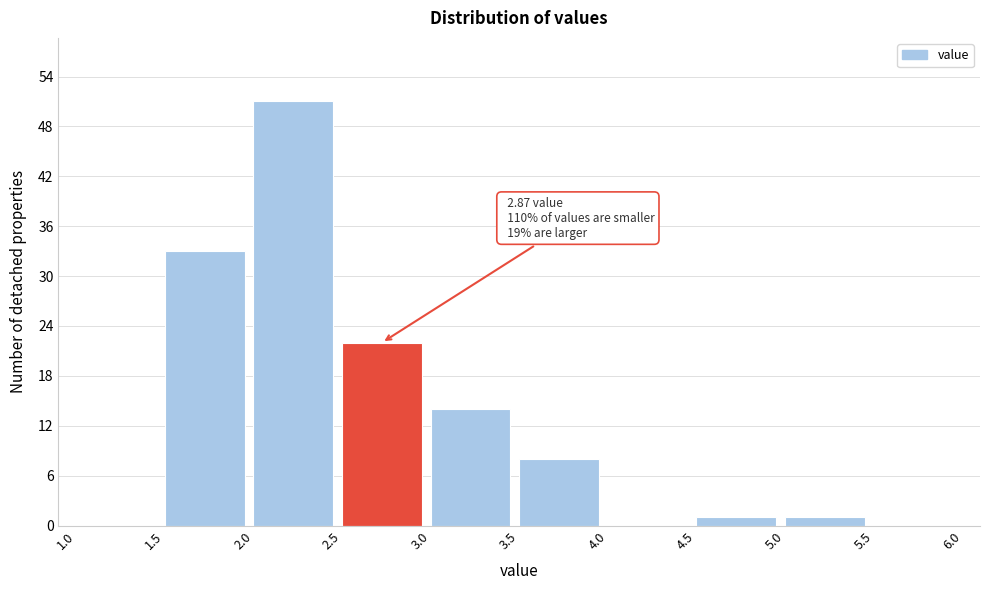

Over which range of the x-axis is the bar tallest?

2.0 to 2.5